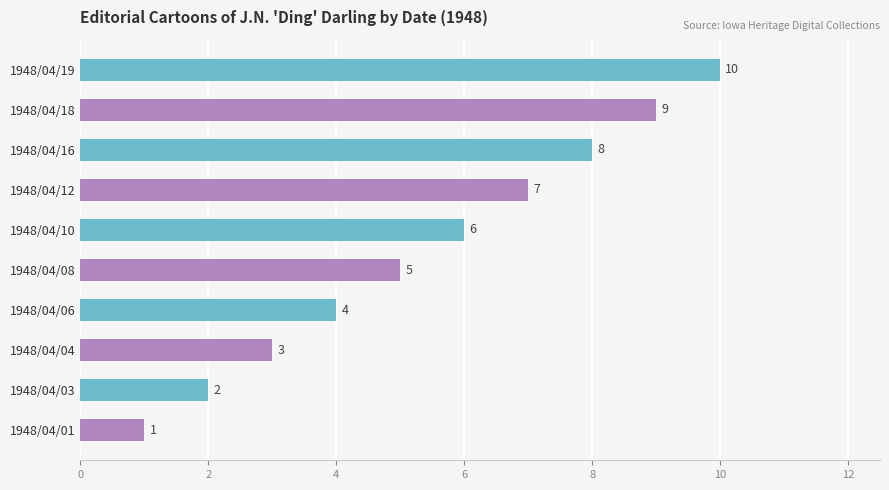

List the labels in order of value, smallest first.

1948/04/01, 1948/04/03, 1948/04/04, 1948/04/06, 1948/04/08, 1948/04/10, 1948/04/12, 1948/04/16, 1948/04/18, 1948/04/19